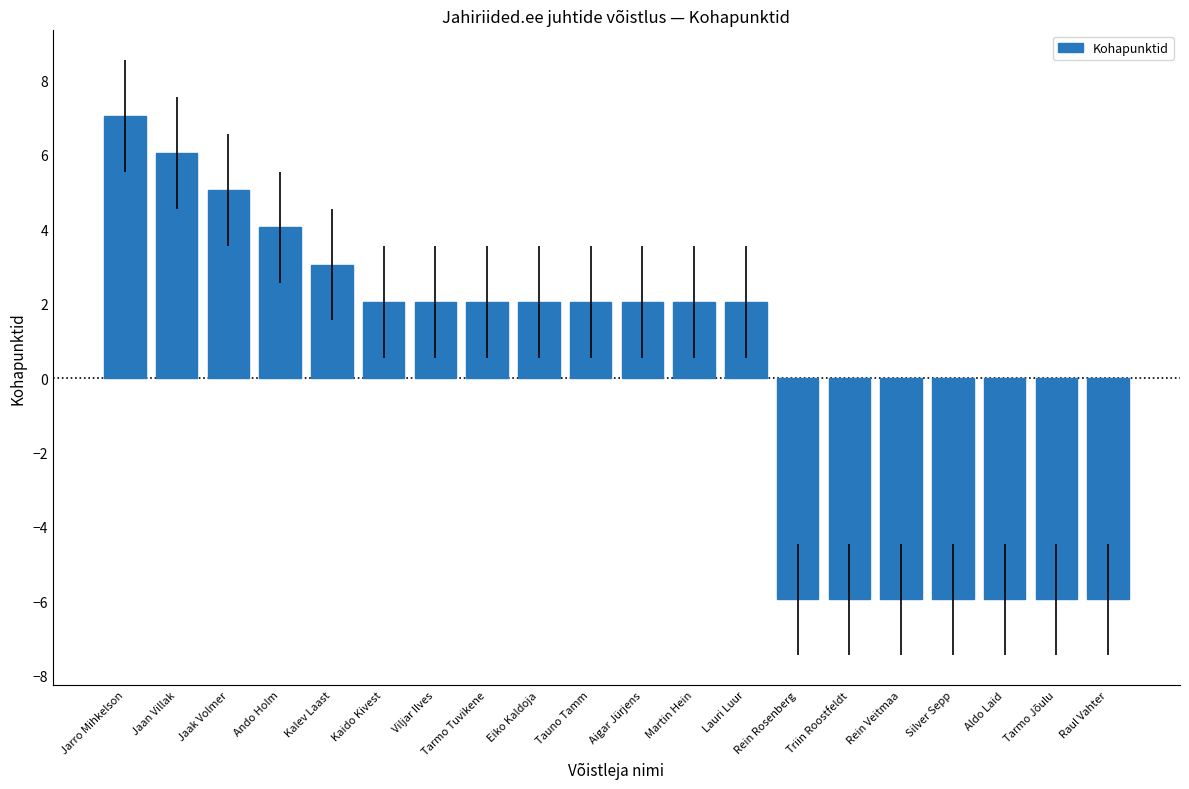

What is the difference between the values at Aldo Laid and Jarro Mihkelson?

13.0